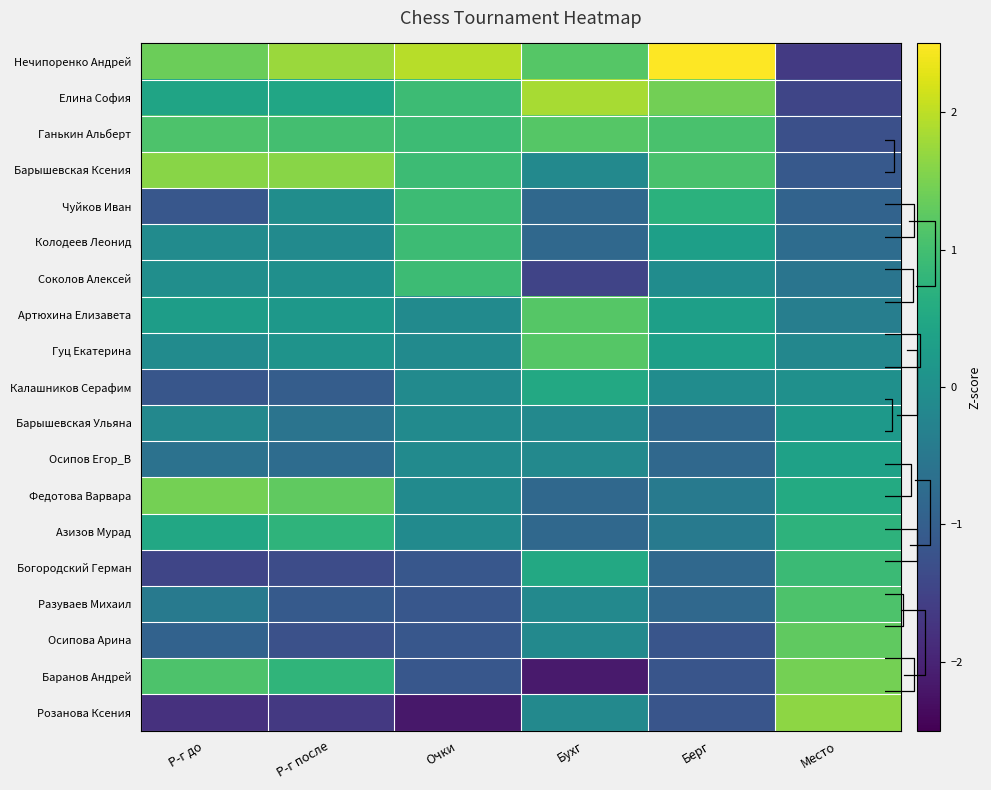

How many data points in Елина София are less than 0?

1